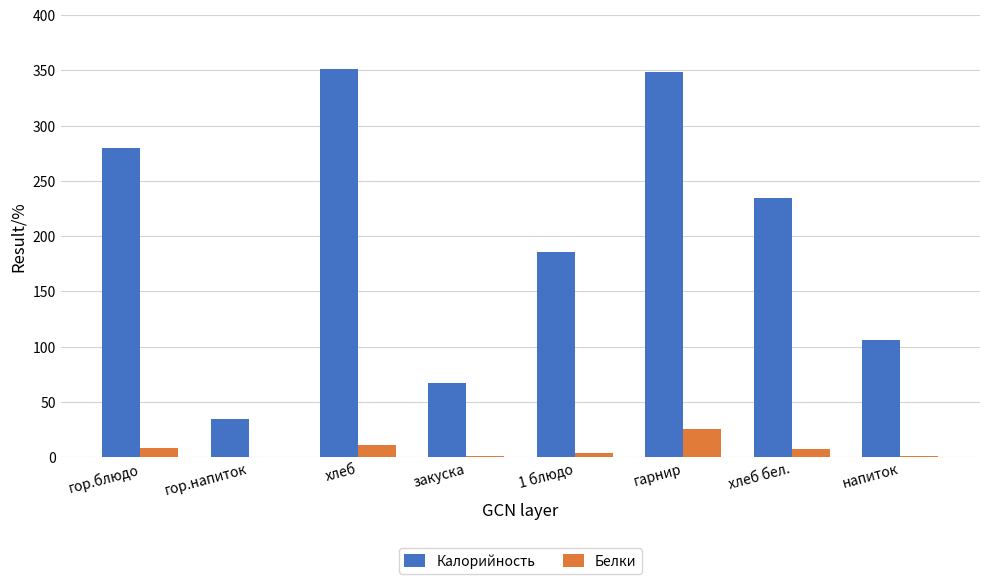

At which category is the sum across all series the highest?

гарнир